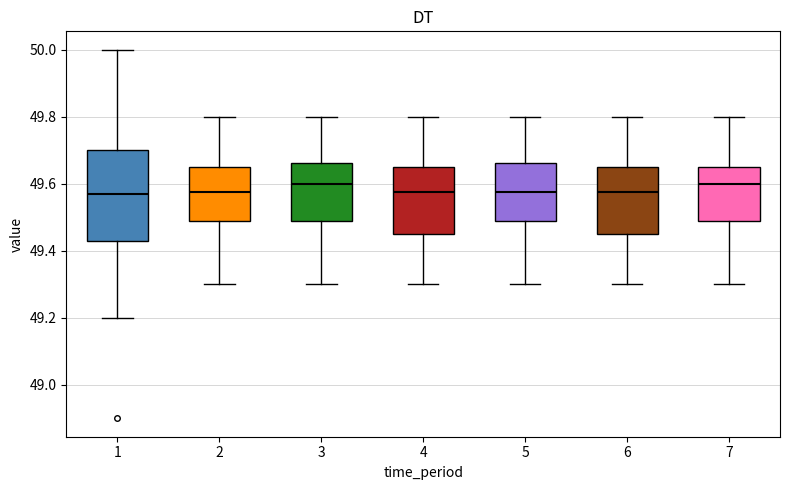

Which box is the tallest, from its lower edge to its upper edge?

1